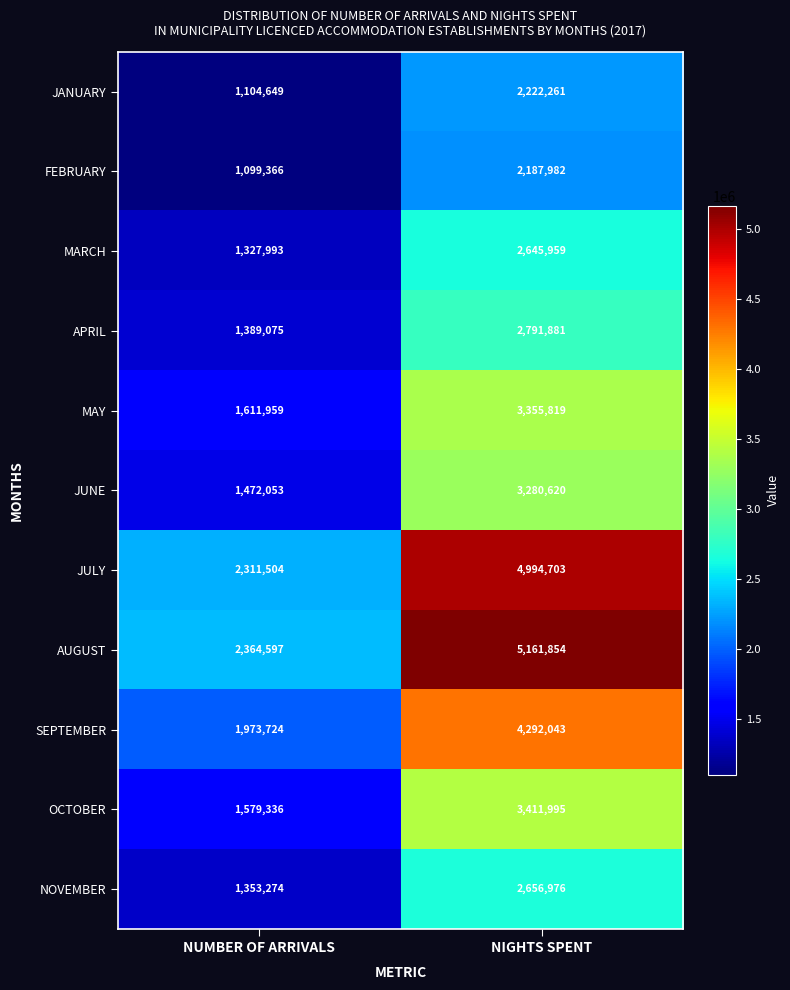

What is the average value of the MAY series?

2483889